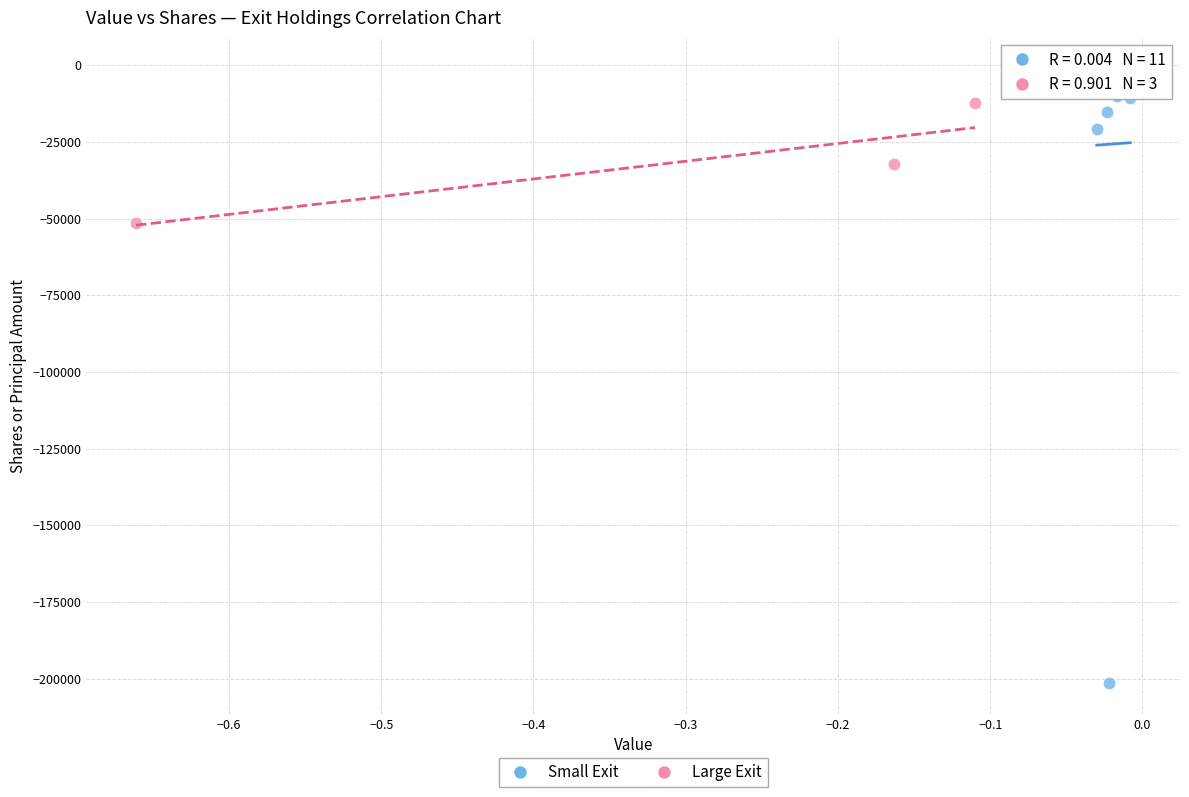

Which series has the widest spread of Y values?

Small Exit